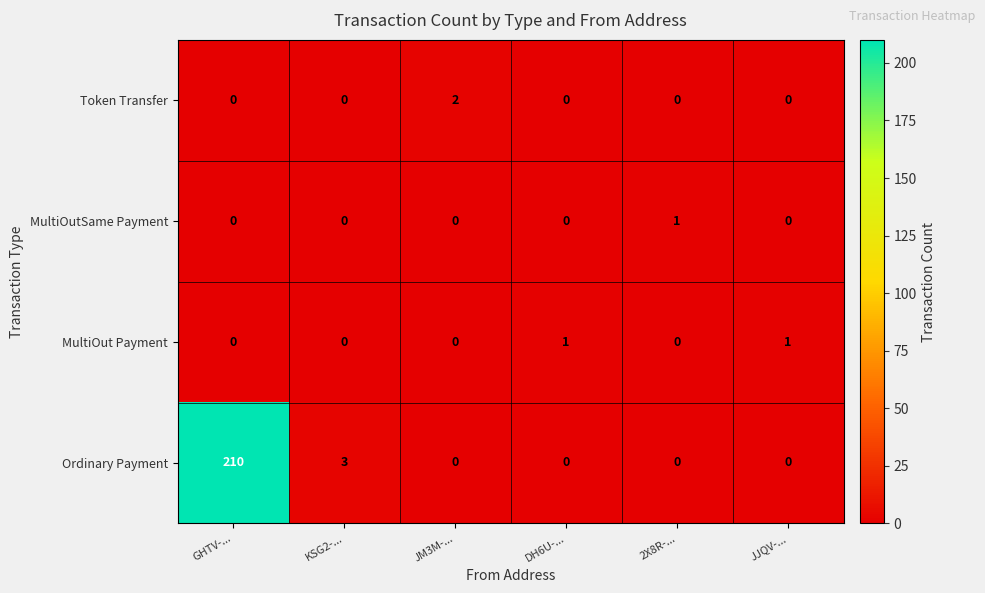

Count the number of data series in this chart.

4